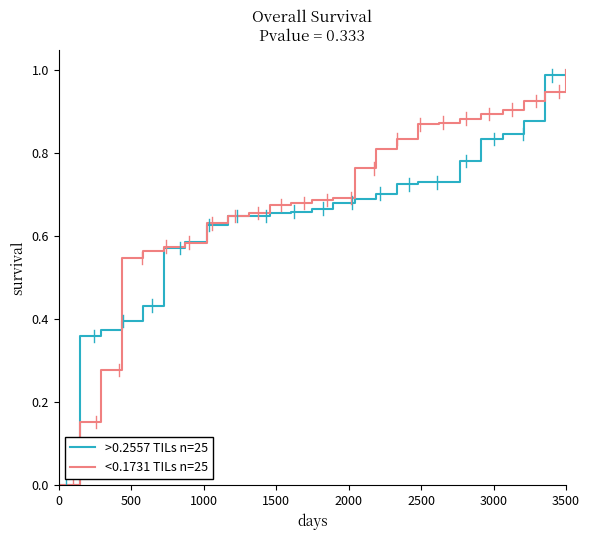

Does the chart have visible grid lines?

No